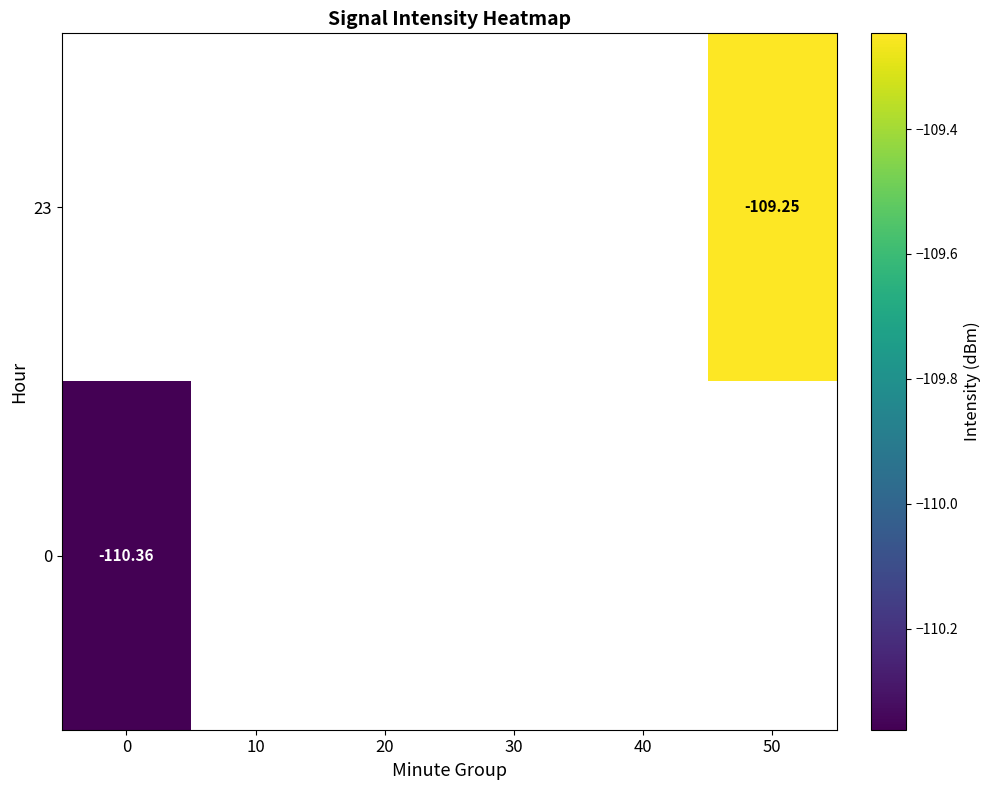

Rank the series by their maximum value, from lowest to highest.

23, 0